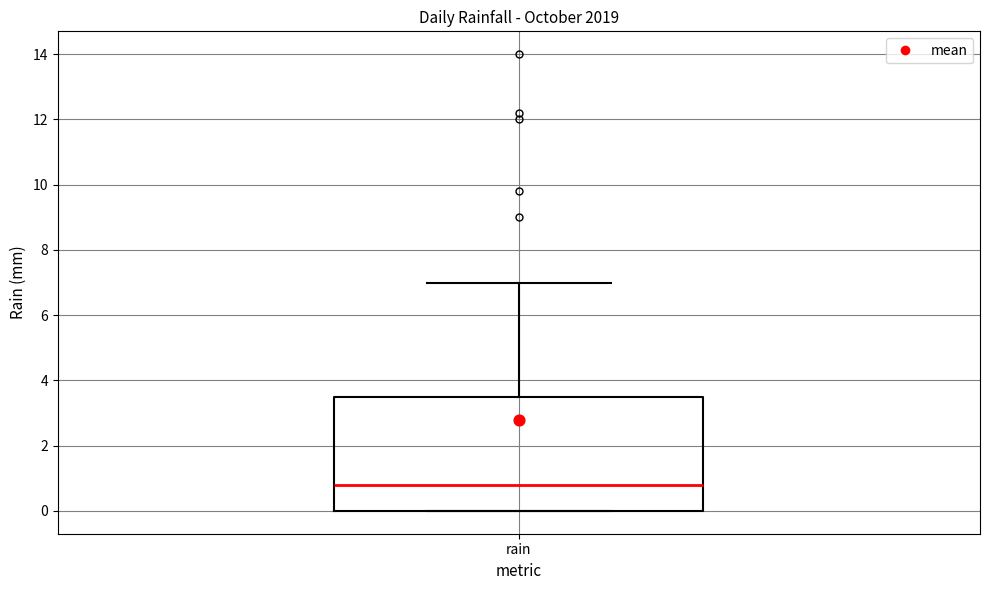

Read this box plot against the y-axis: the position of the median line, the range covered by the box, and the ends of both whiskers. The values are not printed on the chart, so give them approximately, as read against the axis.

median 0.8, box 0.0 to 3.6, whiskers 0.0 to 7.0